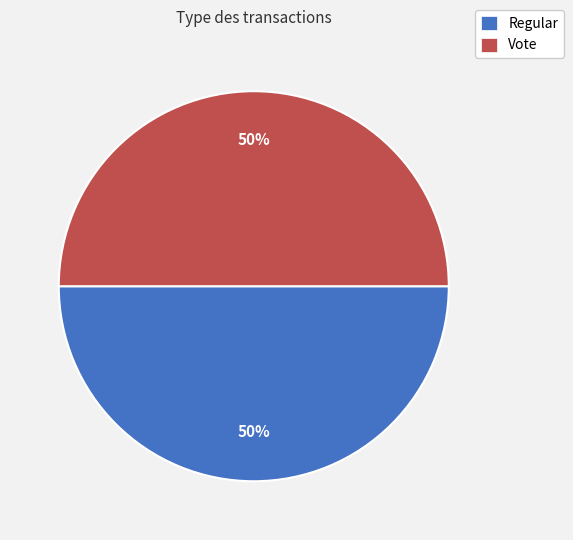

What is the ratio of the value at Regular to the value at Vote?

1.0